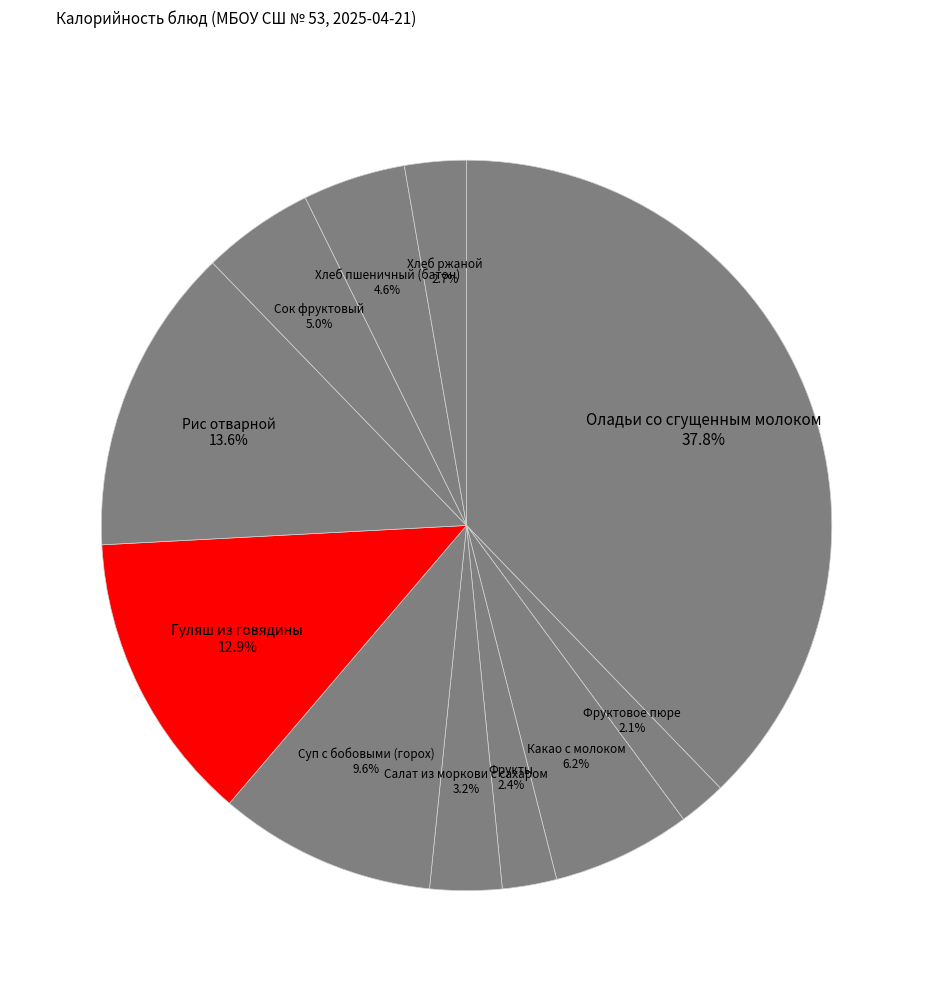

Which category has the biggest portion of the pie?

Оладьи со сгущенным молоком